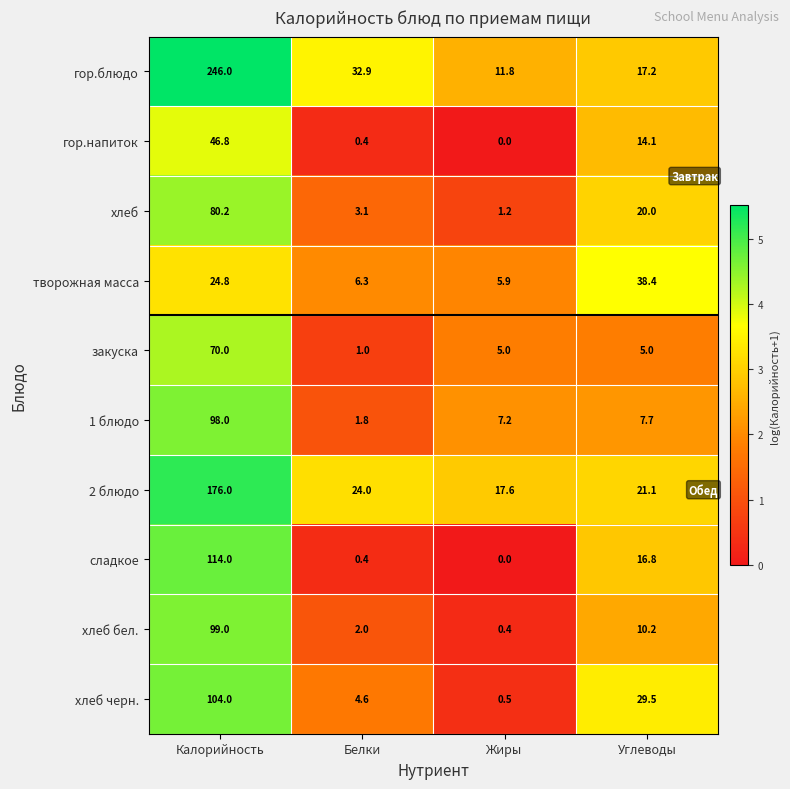

Which series changed the most between Белки and Углеводы?

творожная масса